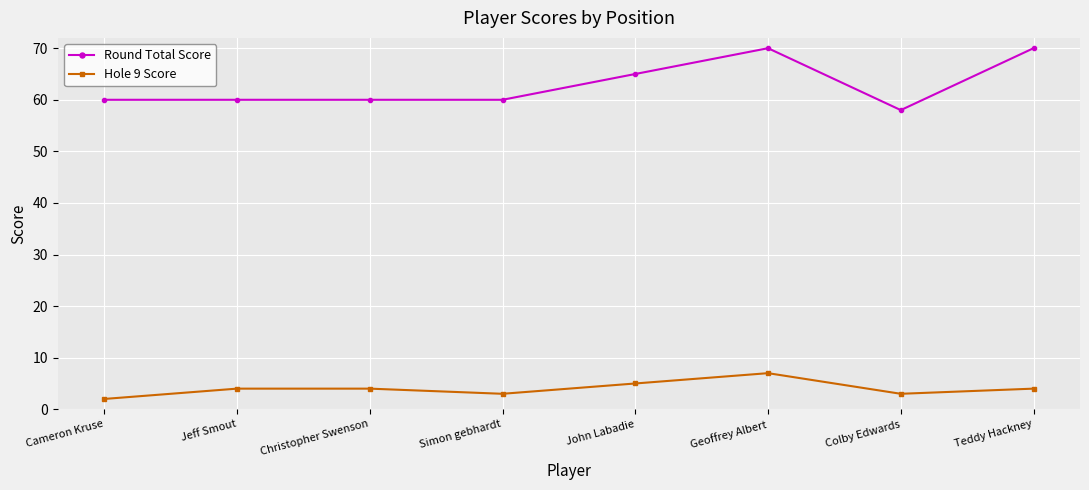

What is the sum of the Round Total Score values at Jeff Smout and Teddy Hackney?

130